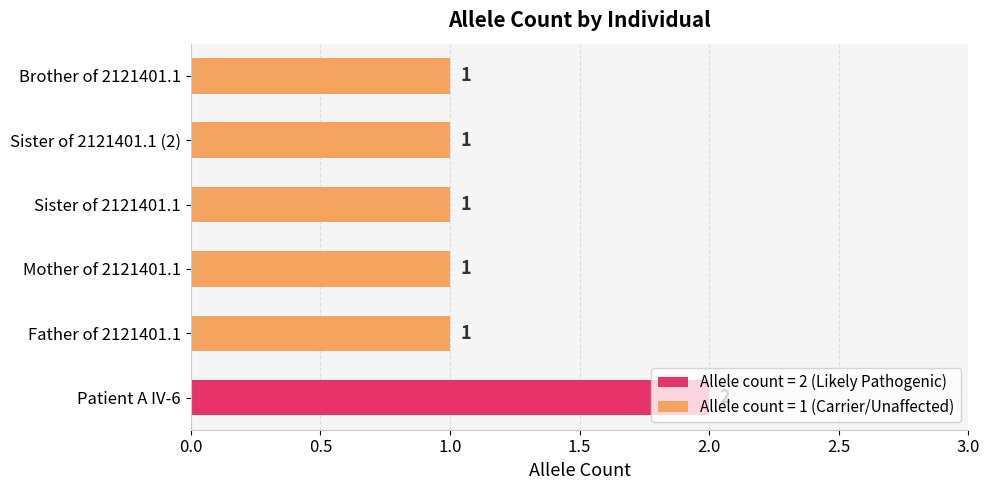

What is the sum of all values?

7